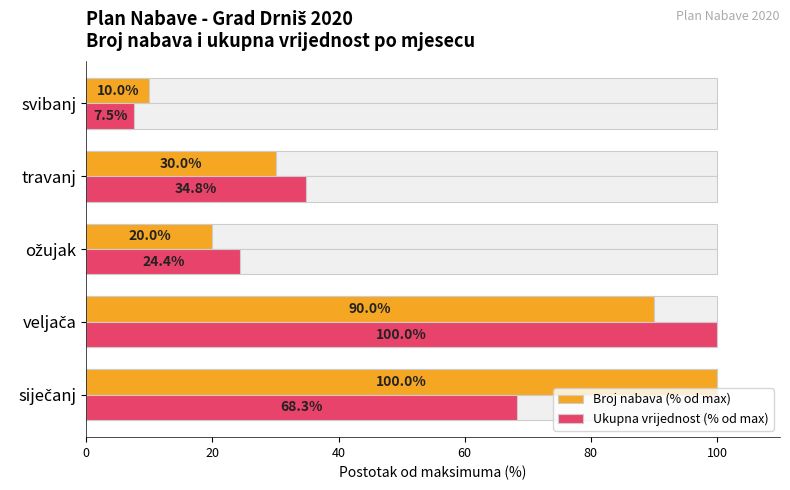

Which series has the largest total across all categories?

Broj nabava (% od max)